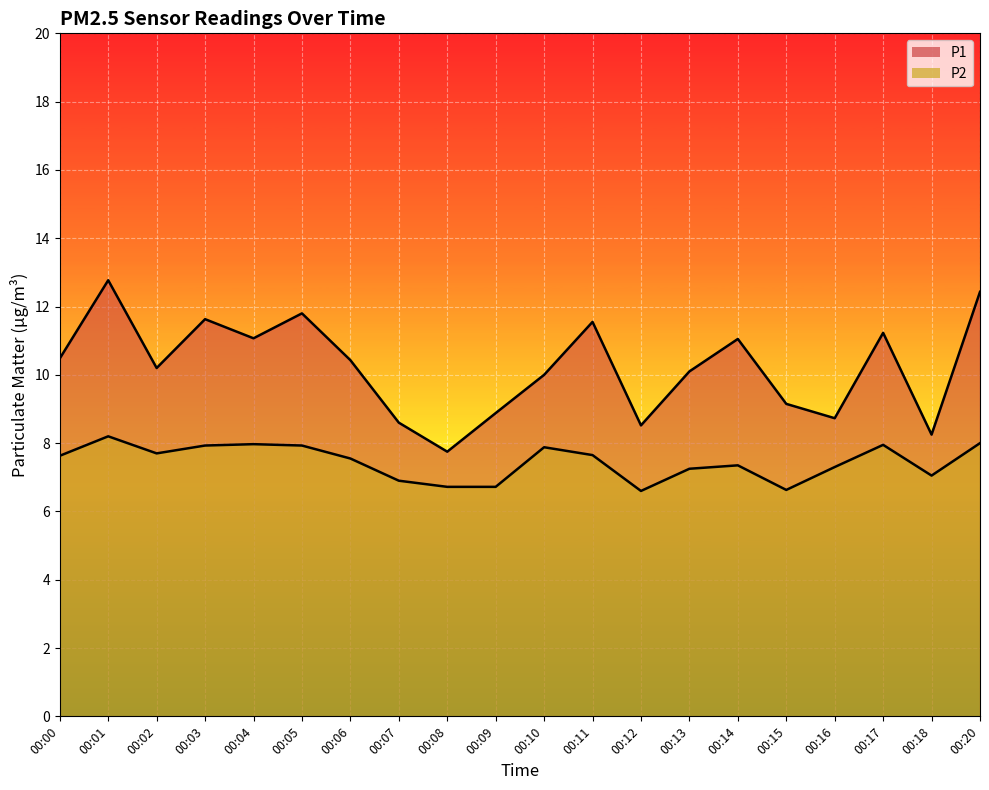

What are all the series names shown in the legend?

P1, P2